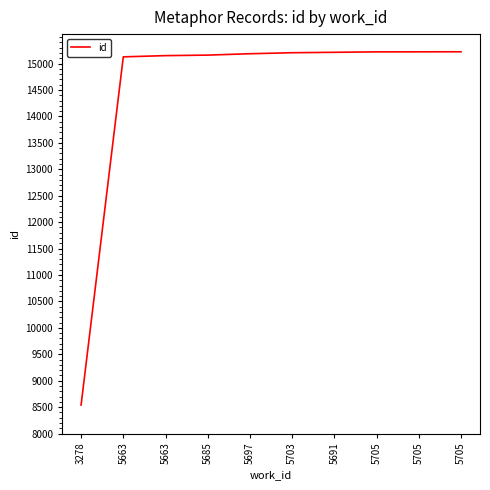

Is this an area chart (filled region under the line)?

No